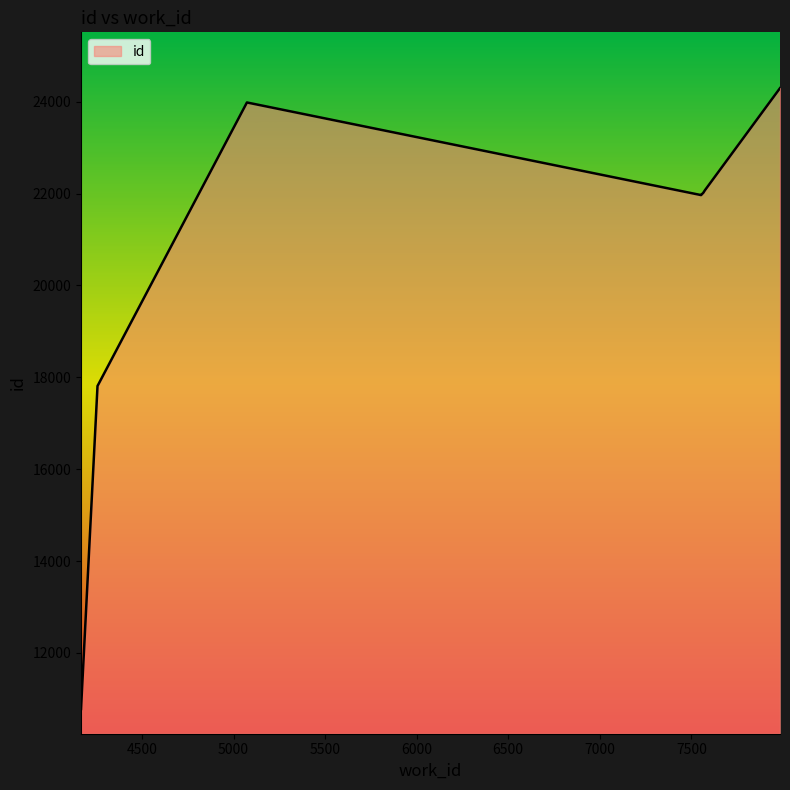

Is it true that the value at 7574 is 9327?

False